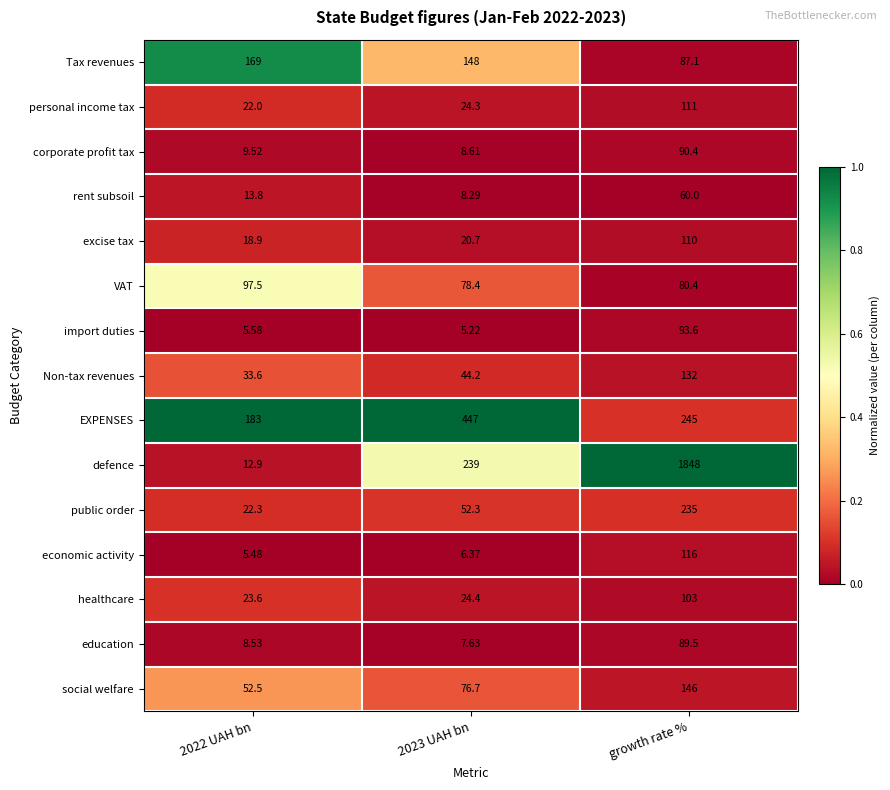

Count the number of data series in this chart.

15